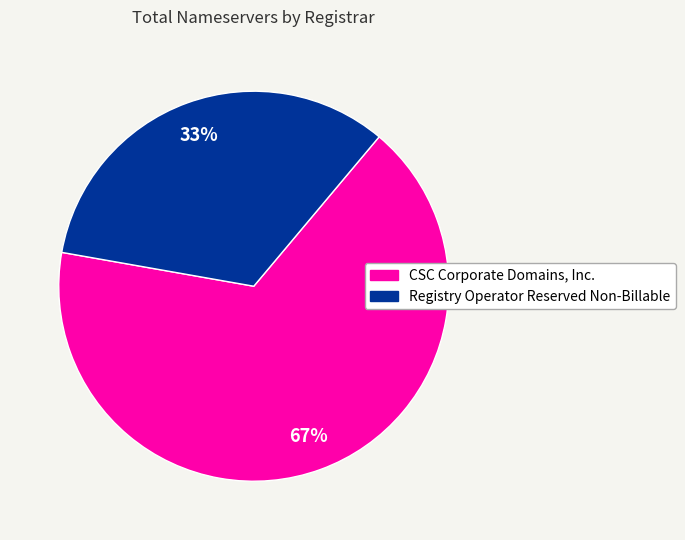

How many segments does this pie chart have?

2